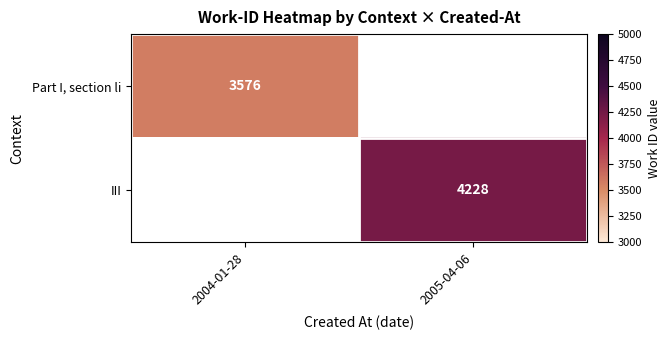

Is the value of Part I, section li at 2004-01-28 greater than the value of III at 2005-04-06?

No